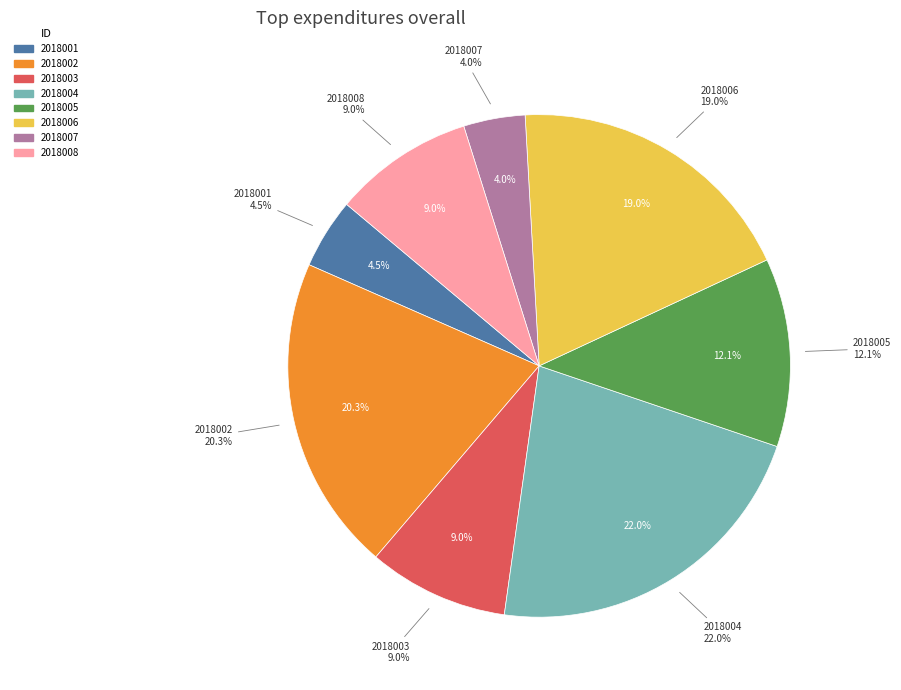

Which has a higher value, 2018008 or 2018004?

2018004